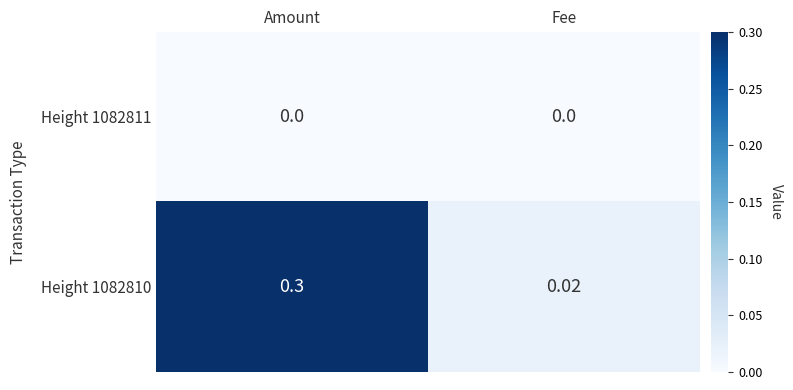

Is the value of Height 1082810 at Amount greater than the value of Height 1082811 at Amount?

Yes